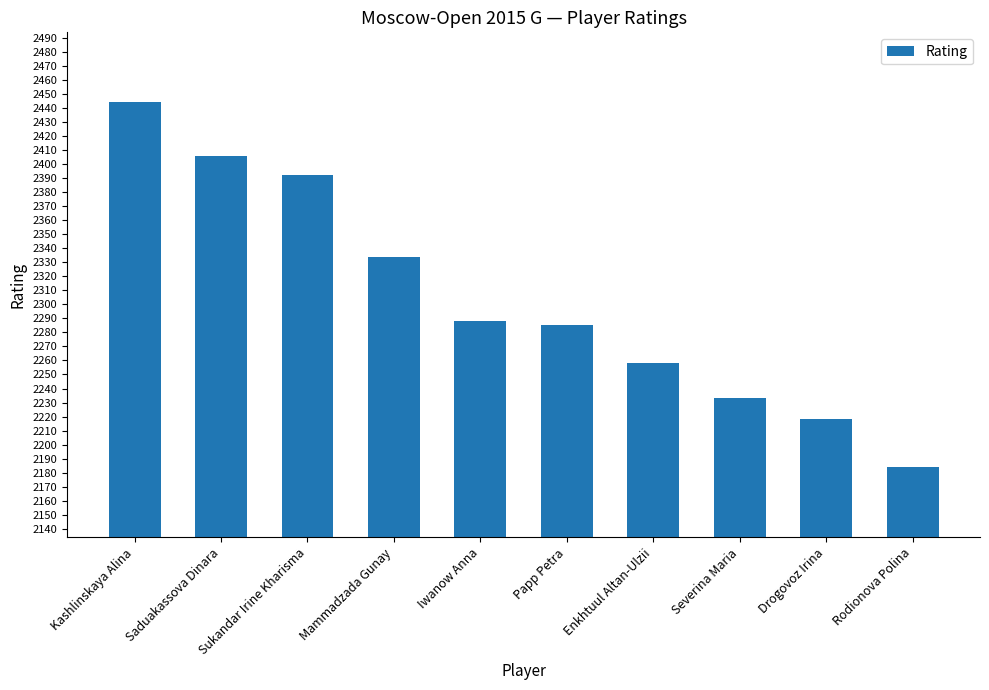

Reading left to right, transcribe all the data shown in this chart.

Kashlinskaya Alina=2444	Saduakassova Dinara=2406	Sukandar Irine Kharisma=2392	Mammadzada Gunay=2334	Iwanow Anna=2288	Papp Petra=2285	Enkhtuul Altan-Ulzii=2258	Severina Maria=2233	Drogovoz Irina=2218	Rodionova Polina=2184